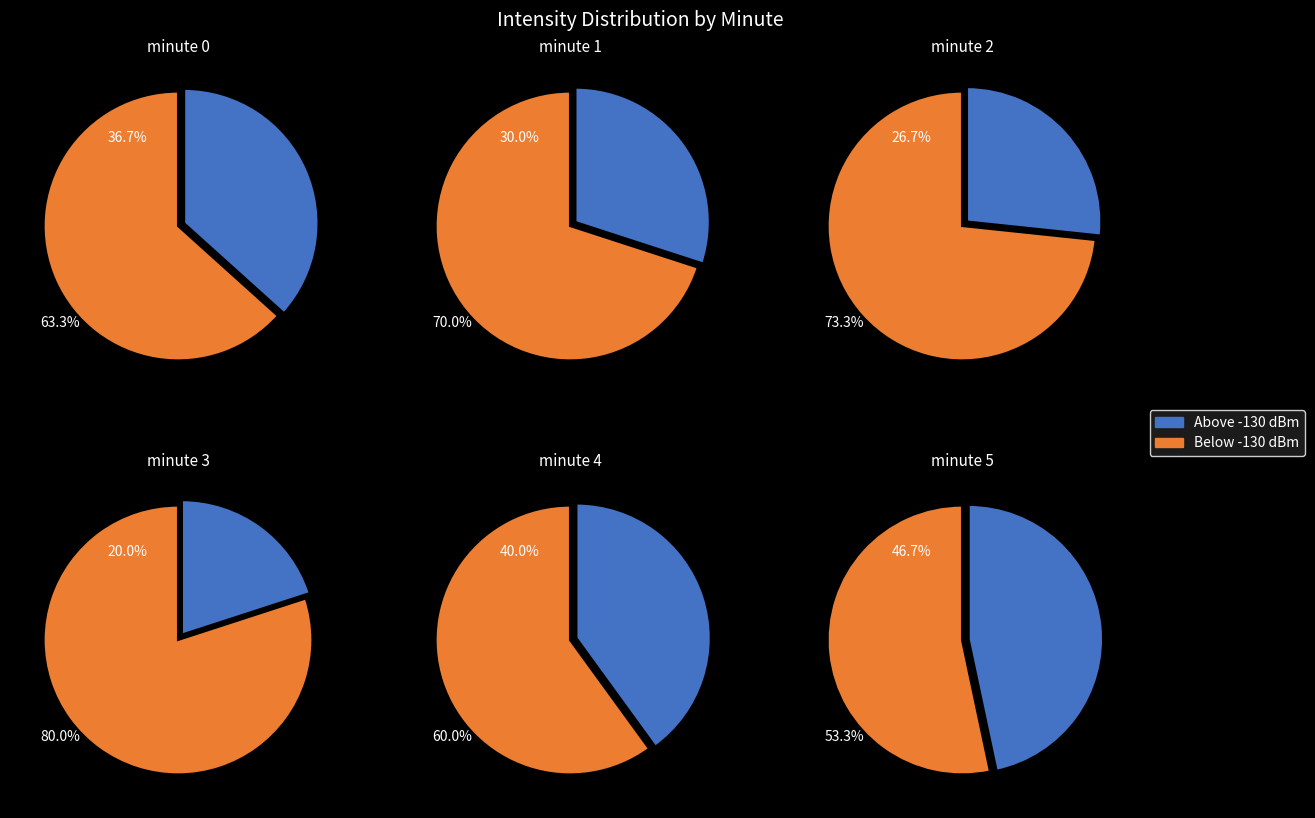

How many slices are in this pie chart?

6